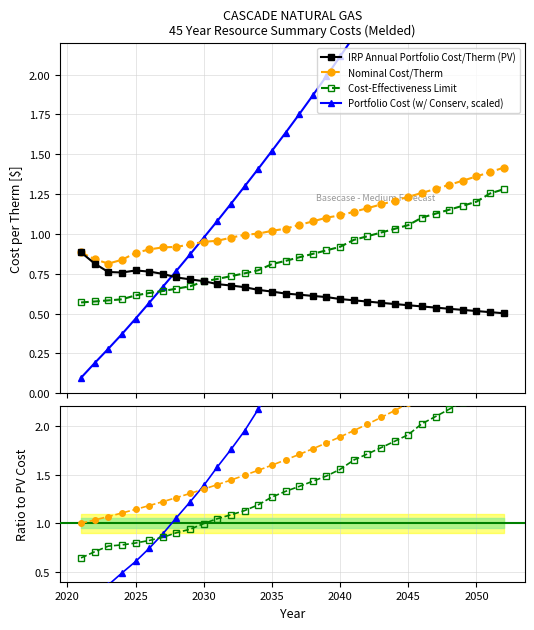

List the series in order of their peak value, highest first.

Portfolio Cost (w/ Conserv, scaled), Nominal Cost/Therm, Cost-Effectiveness Limit, IRP Annual Portfolio Cost/Therm (PV)